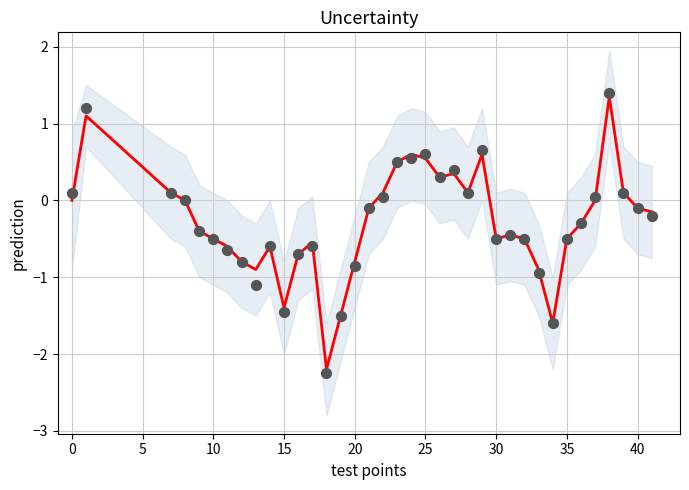

Which series has the largest Y range (max minus min)?

observations